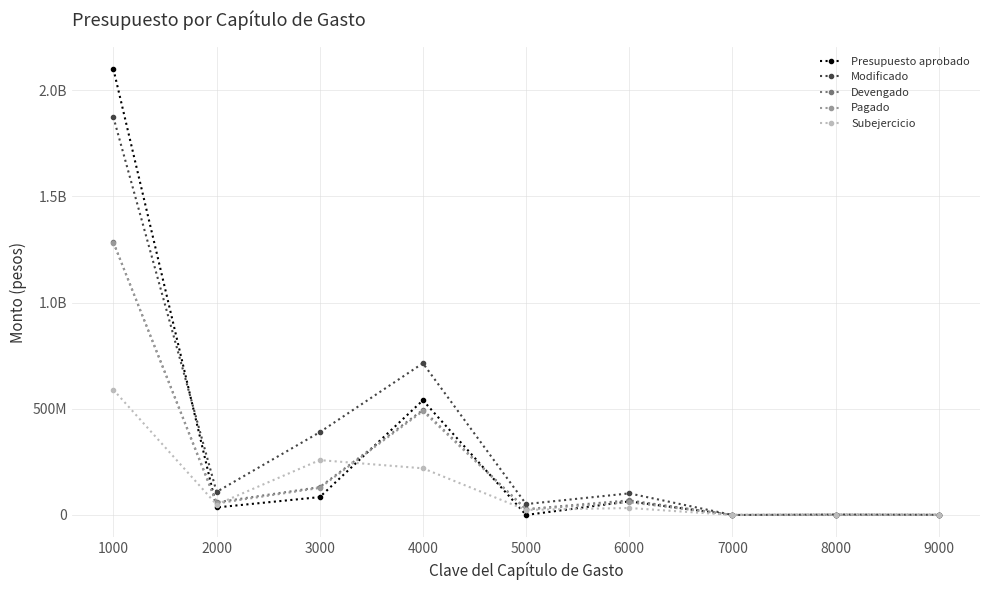

What are all the series names shown in the legend?

Presupuesto aprobado, Modificado, Devengado, Pagado, Subejercicio